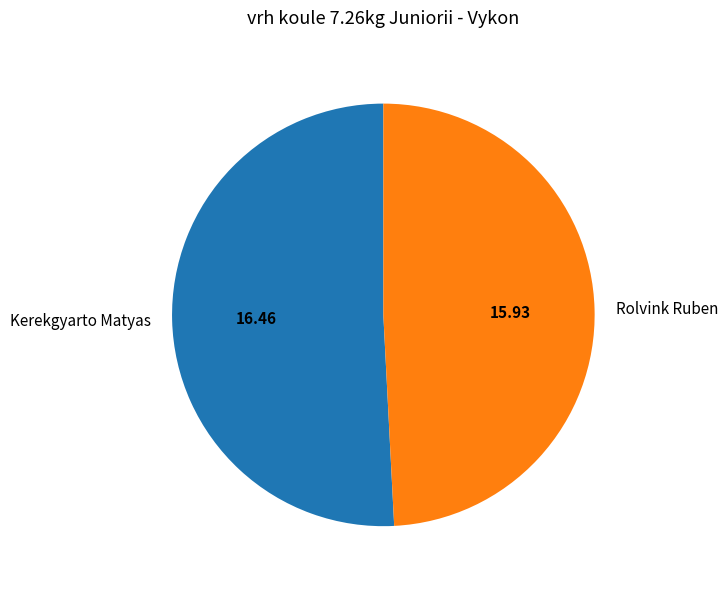

True or false: Rolvink Ruben accounts for 49% of the total.

True